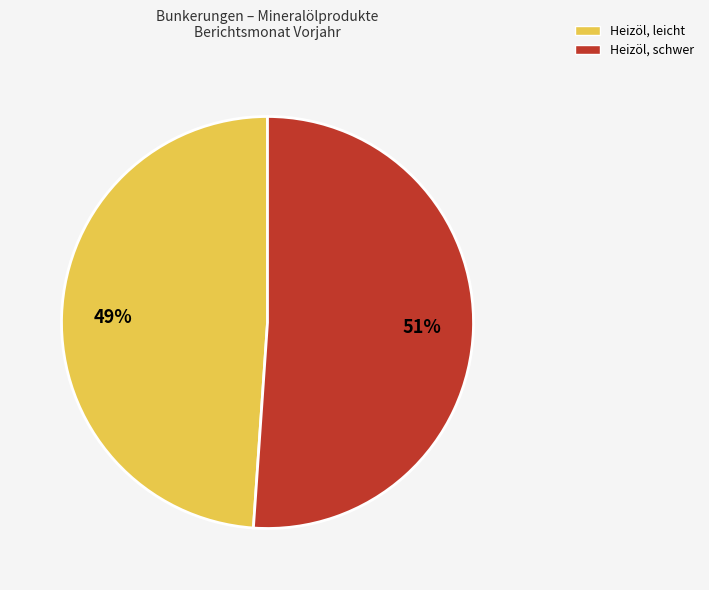

How many segments does this pie chart have?

2